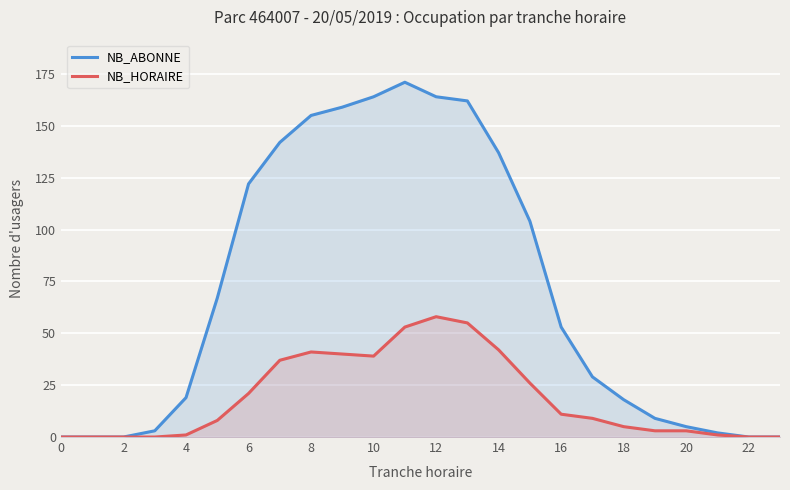

What is the value of the NB_ABONNE point at the 18th from the left?

29